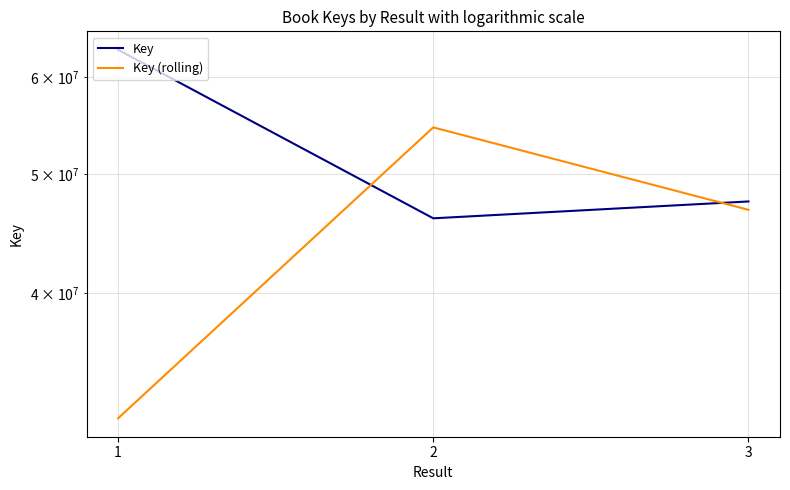

What is the difference between the Key values at 3 and 1?

15688797.0